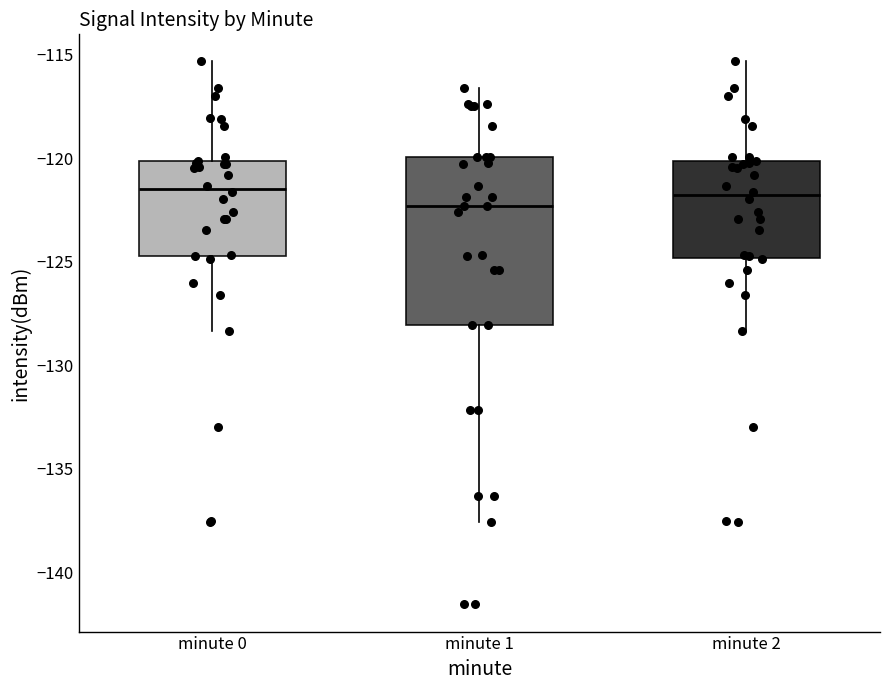

Reading left to right, read every box against the y-axis: the position of its median line, the range the box covers, and the ends of its whiskers. The values are not printed on the chart, so give them approximately, as read against the axis.

minute 0: median -121.5, box -124.5 to -120.0, whiskers -128.5 to -115.5
minute 1: median -122.5, box -128.0 to -120.0, whiskers -137.5 to -116.5
minute 2: median -122.0, box -125.0 to -120.0, whiskers -128.5 to -115.5